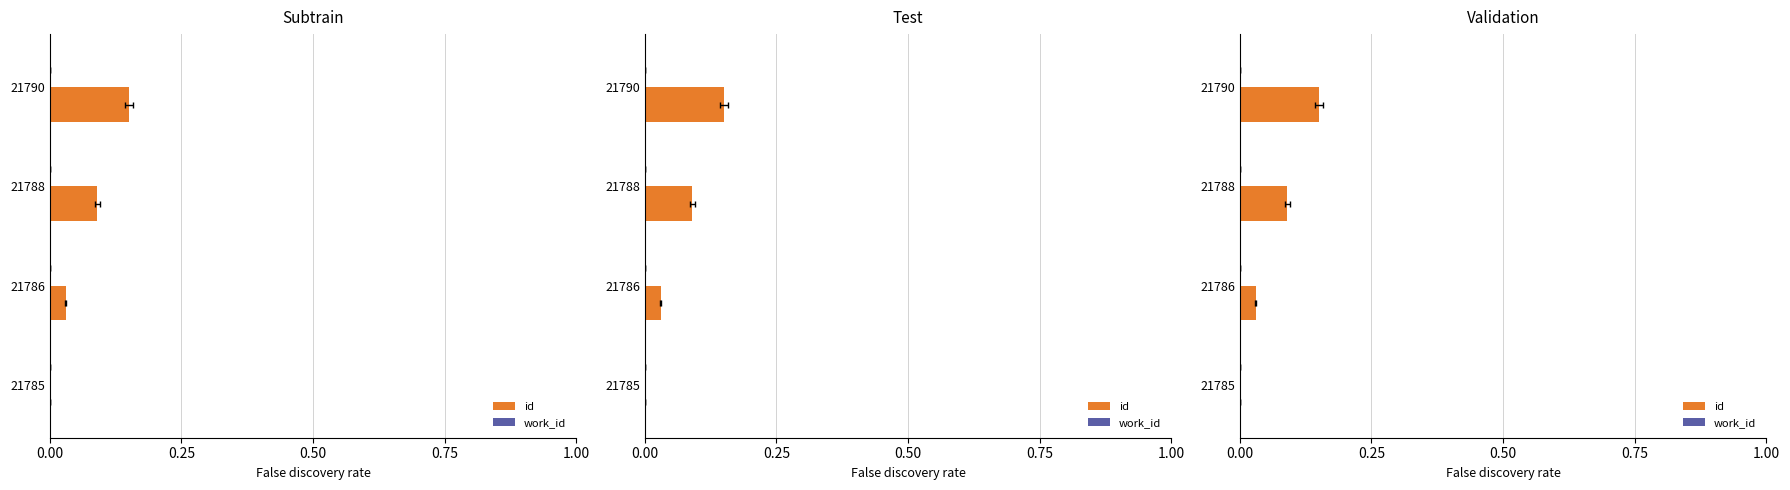

How many values in id are above zero?

3